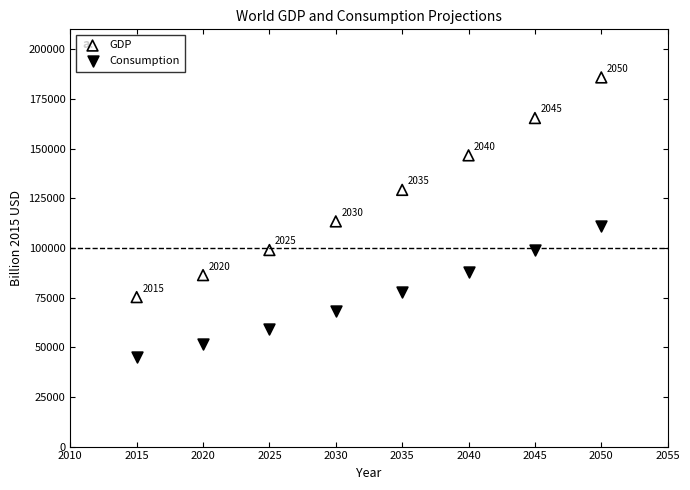

What are all the series names shown in the legend?

GDP, Consumption